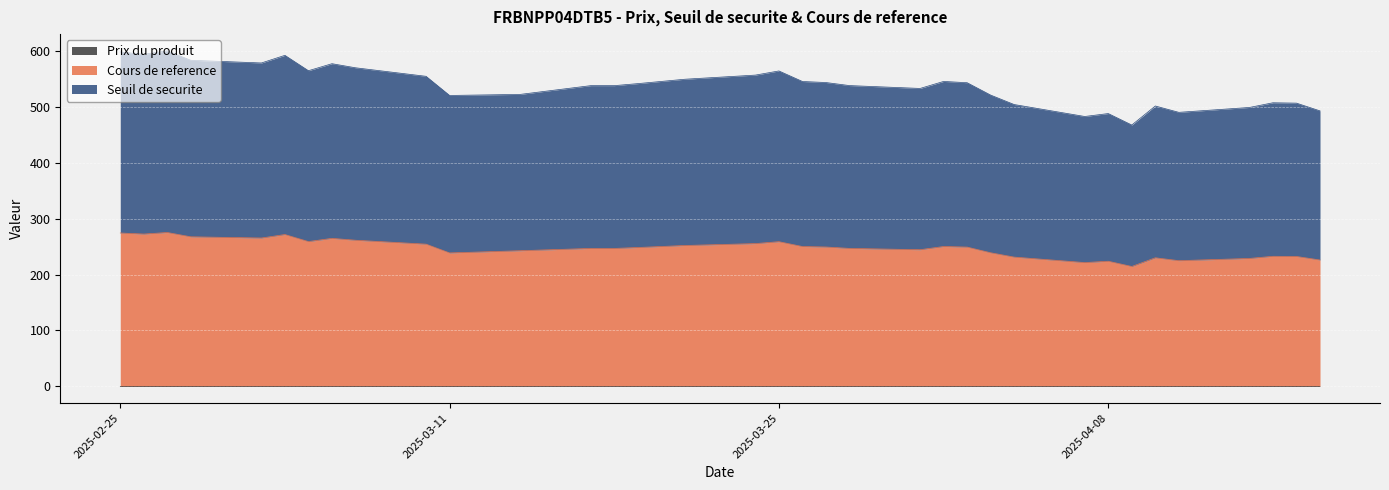

List the series in order of their peak value, highest first.

Seuil de securite, Cours de reference, Prix du produit